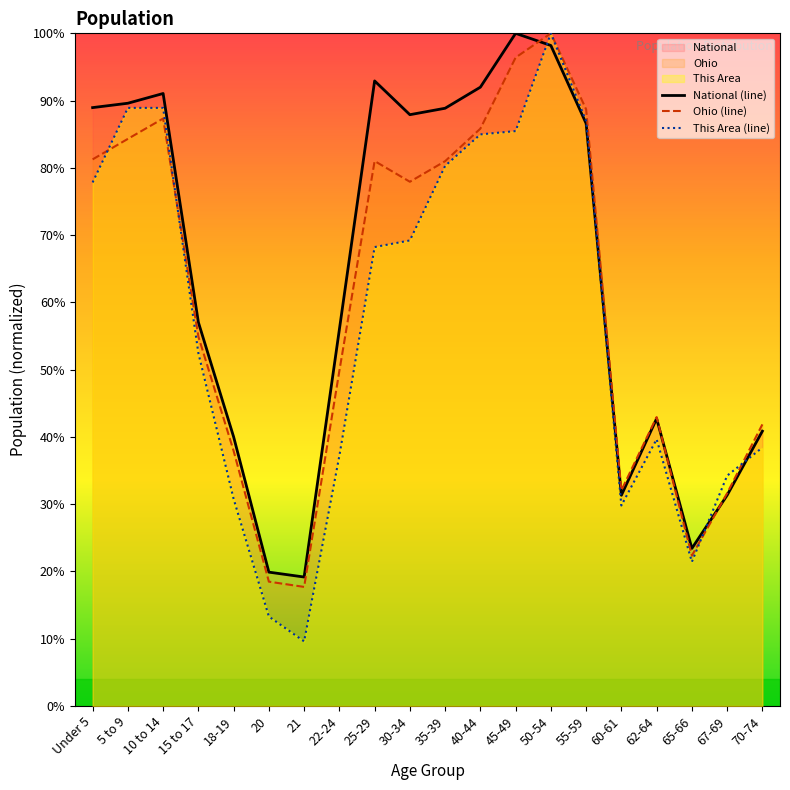

At how many categories does at least one series exceed 44?

12